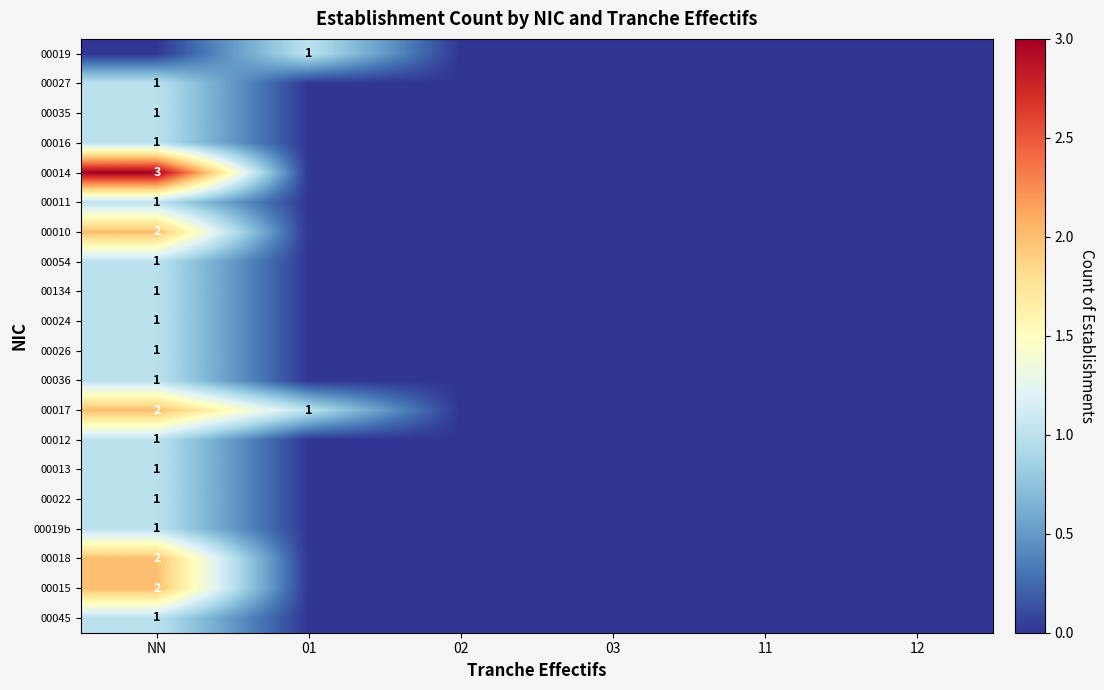

What is the highest value of the 00019 series?

1